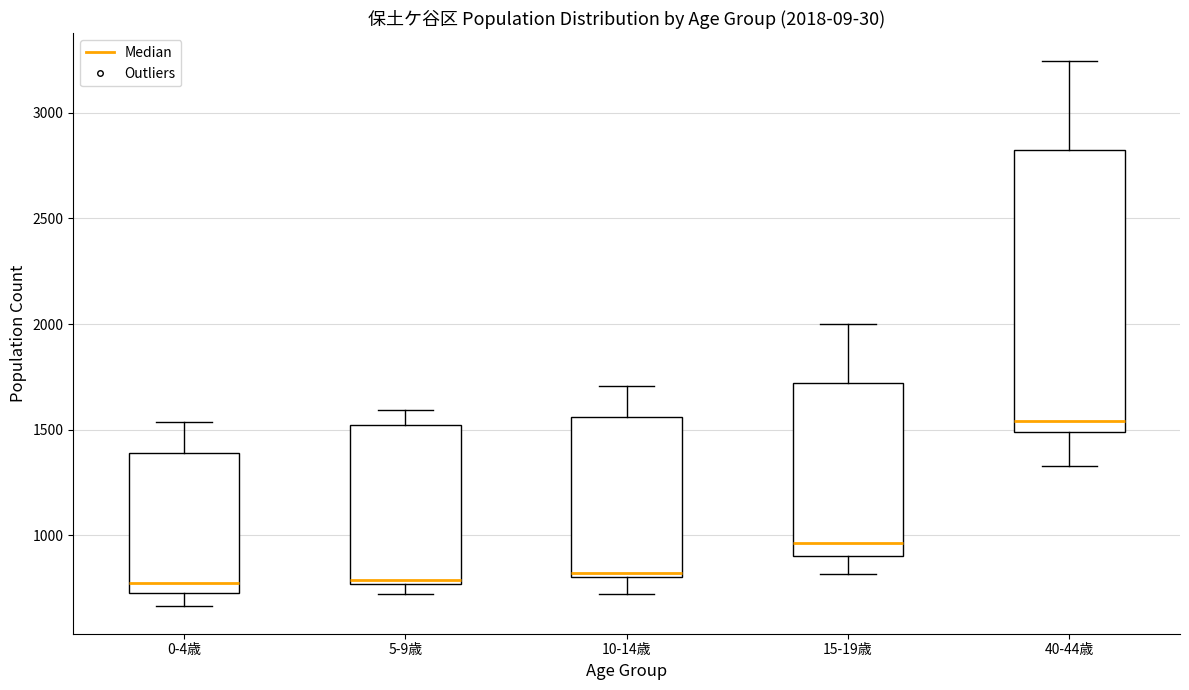

Which box is the tallest, from its lower edge to its upper edge?

40-44歳